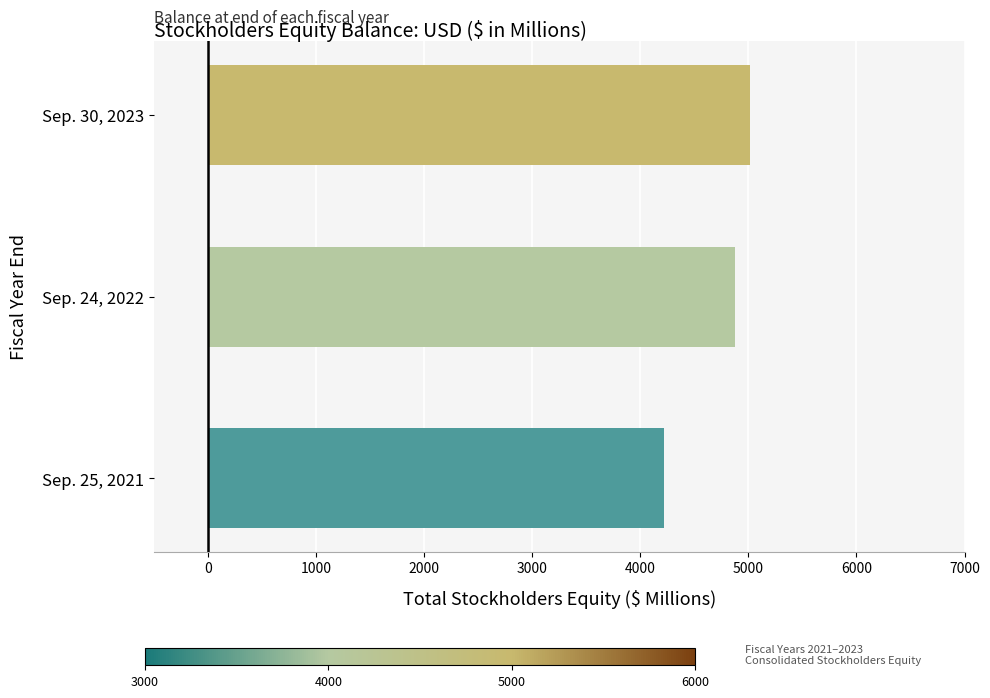

How many data points are less than 4876?

1